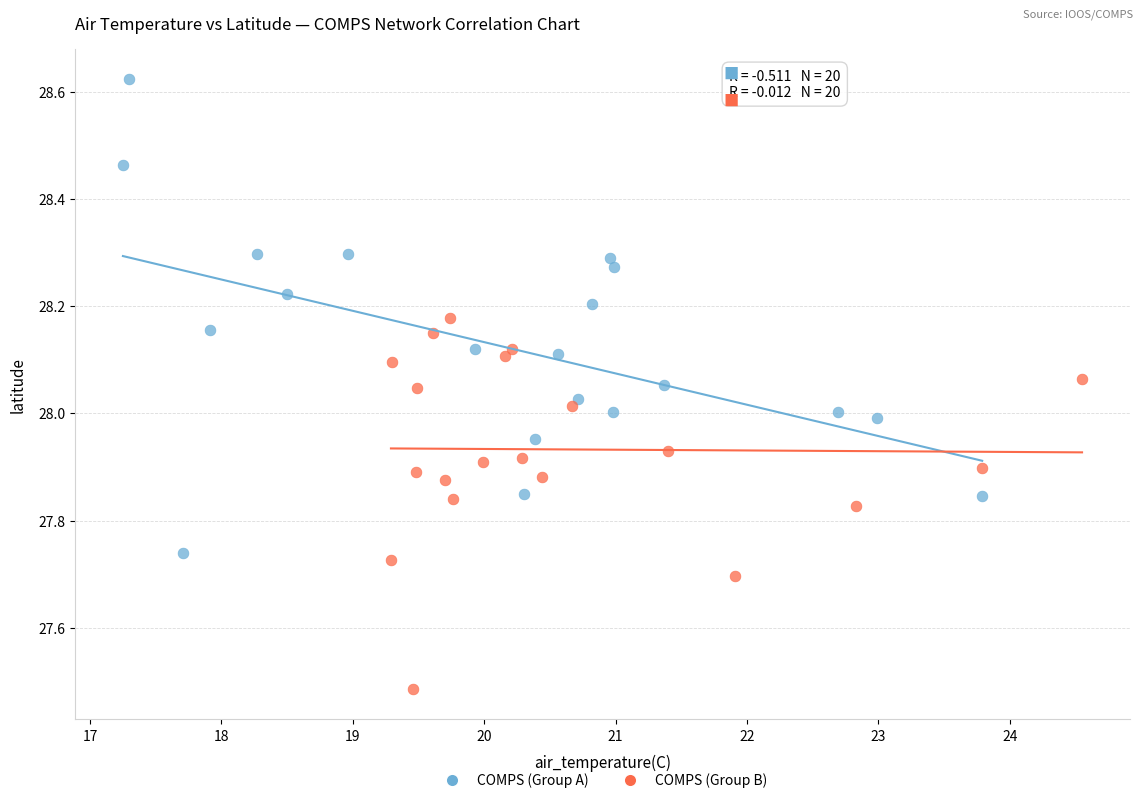

Which series has the widest spread of Y values?

COMPS (Group A)